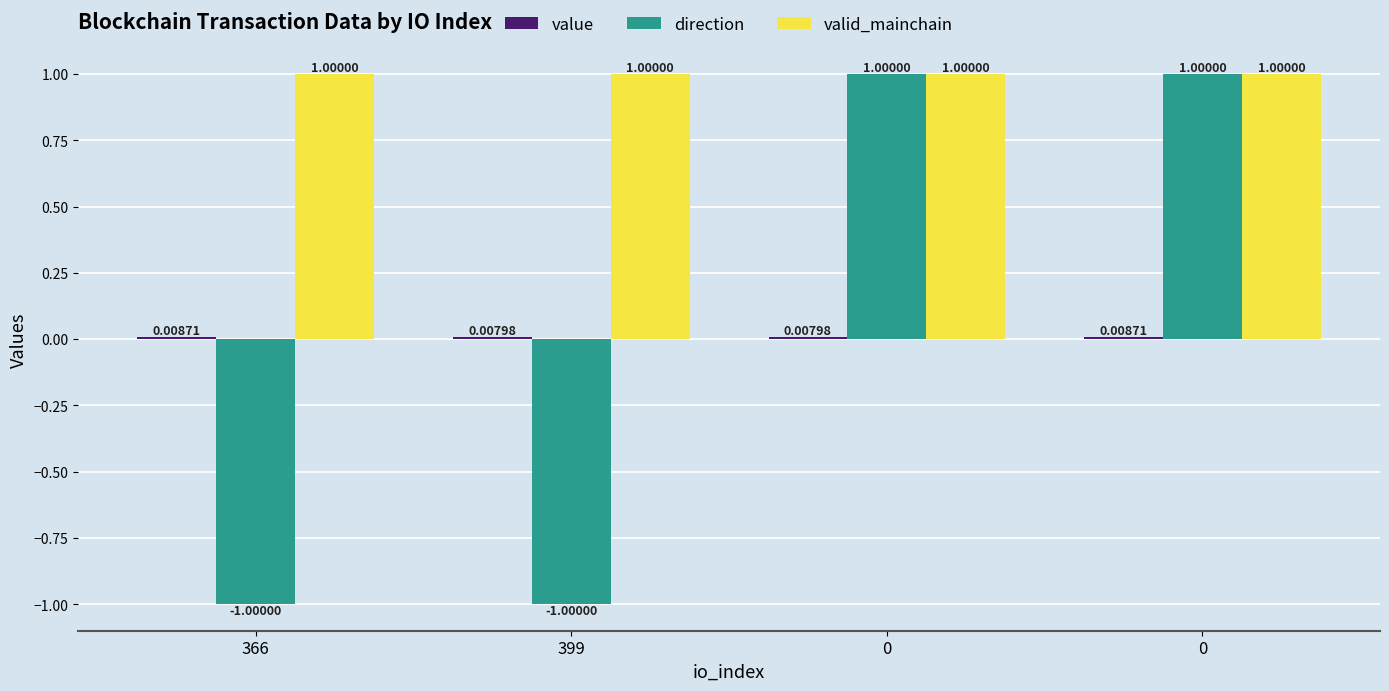

How many data points does each series have?

4